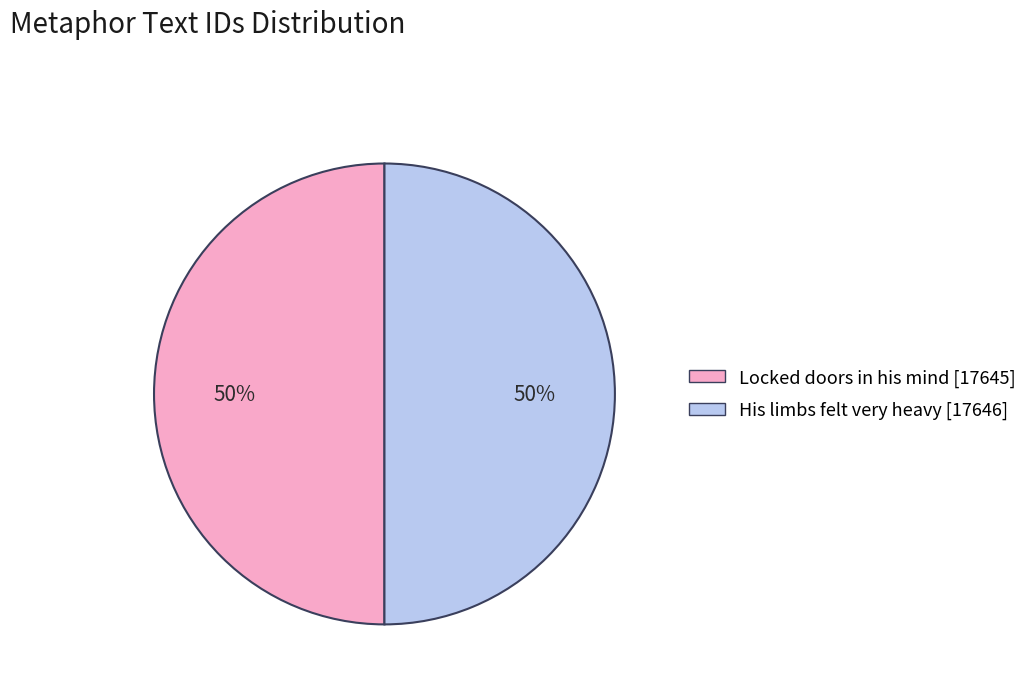

To the nearest percent, what percentage of the pie is His limbs felt very heavy [17646]?

50%